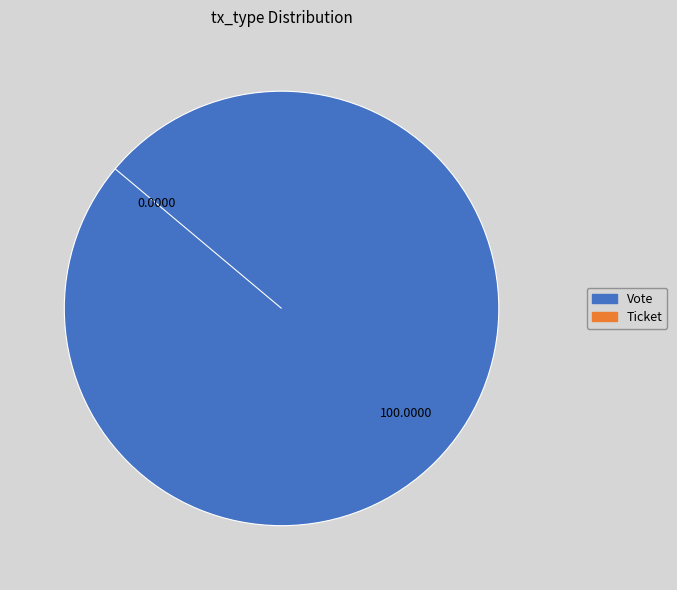

To the nearest percent, what is the difference between the Vote and Ticket slice percentages?

100%